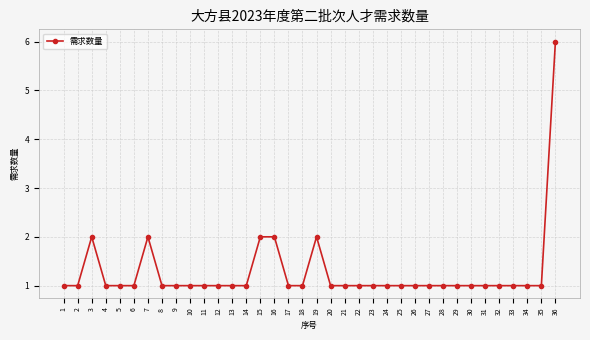

What is the value of the 17th point from the left?

1